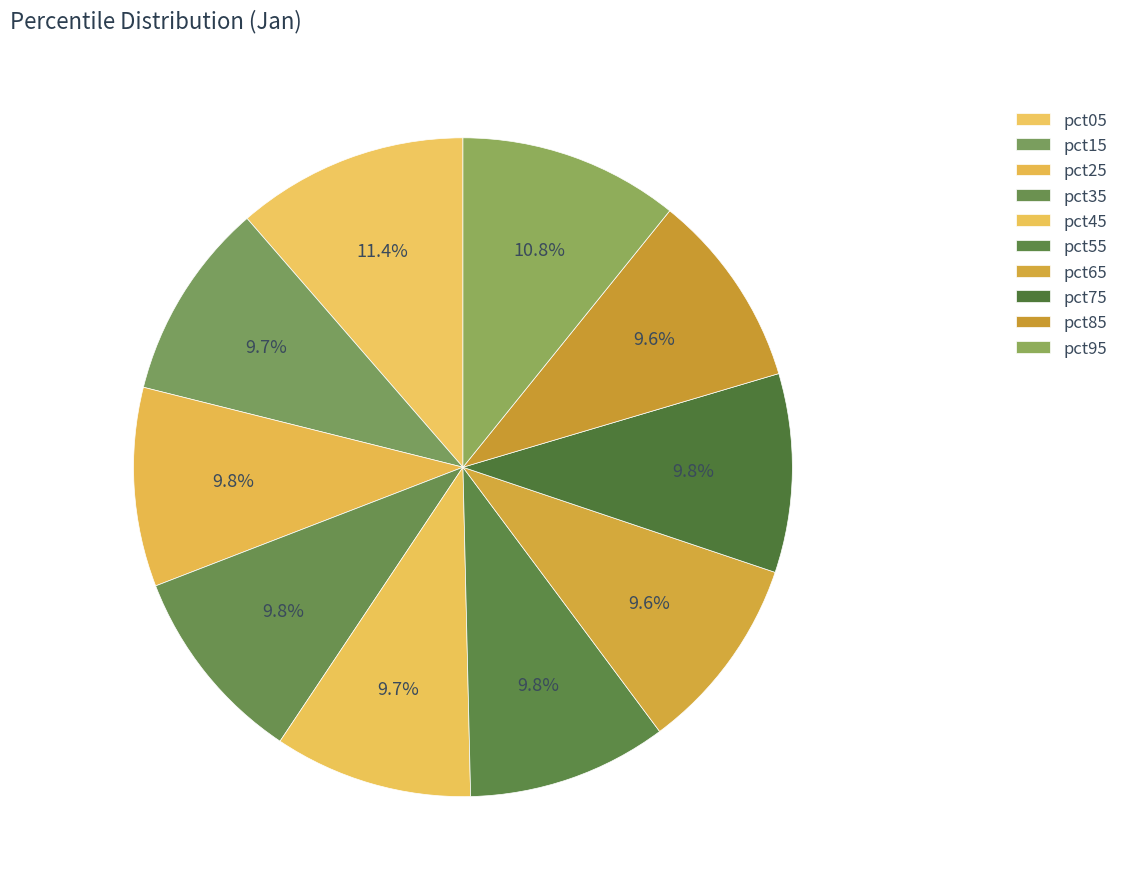

Is pct15 the majority of the pie?

No